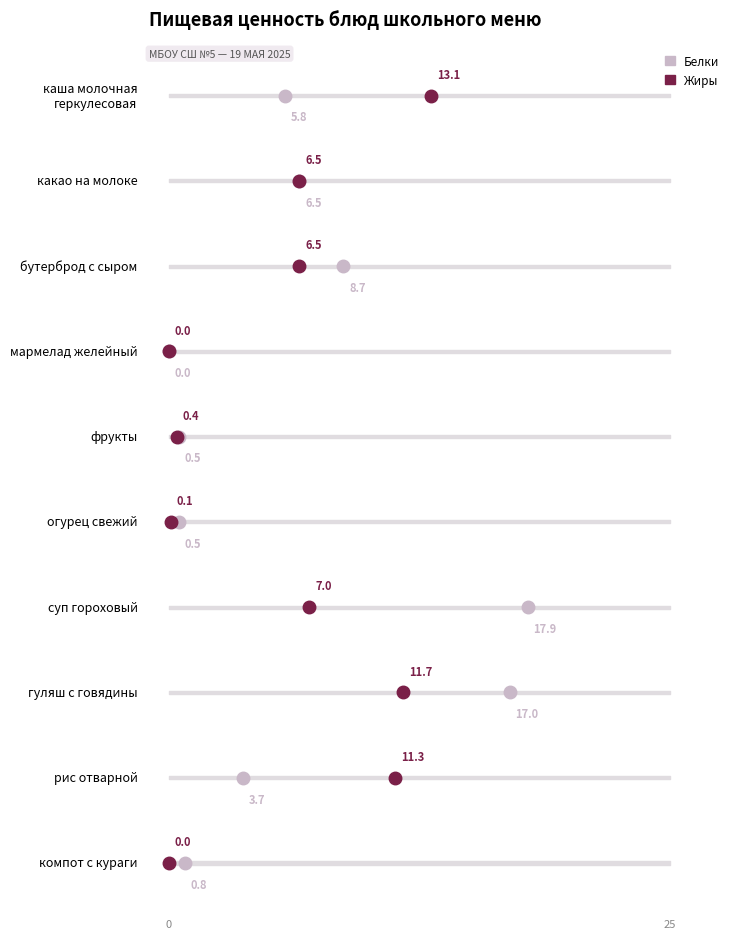

What is the total value across all series at какао на молоке?

13.0